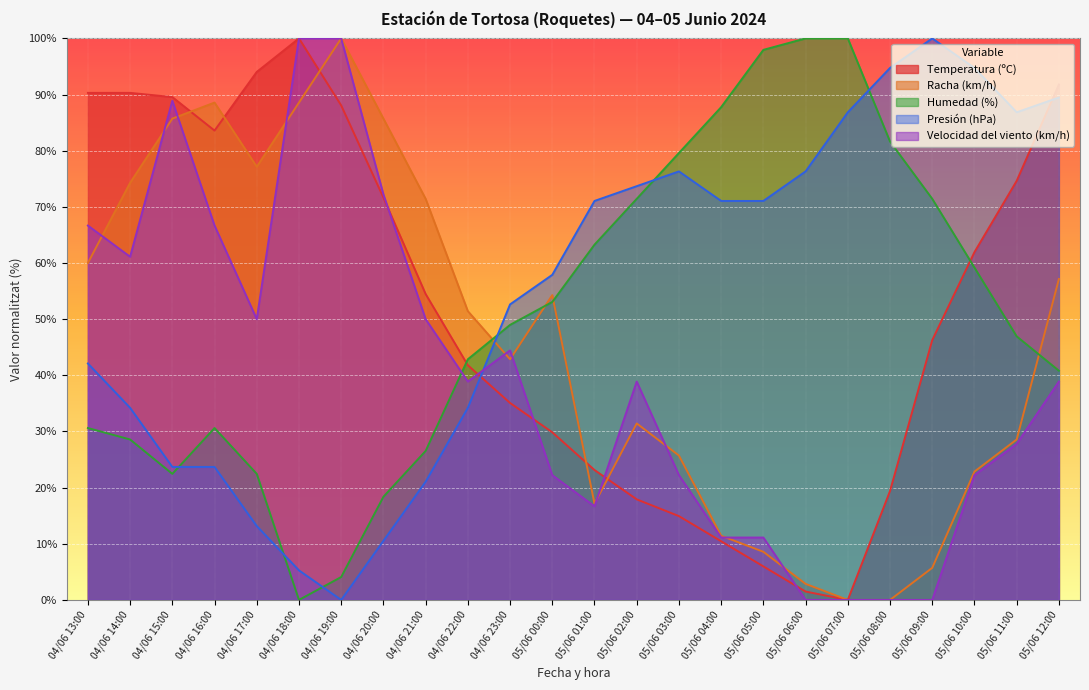

Which series has the largest total across all categories?

Presión (hPa)